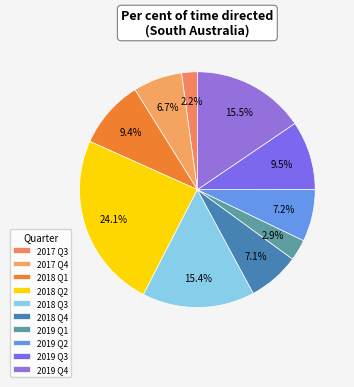

How many segments does this pie chart have?

10